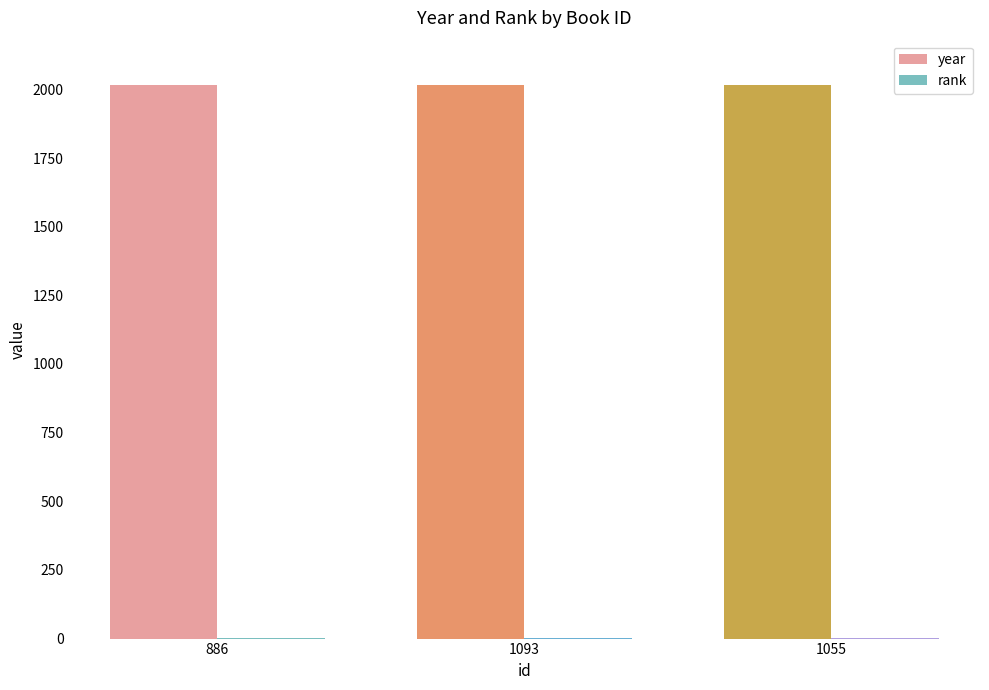

What is the sum of all year values?

6047